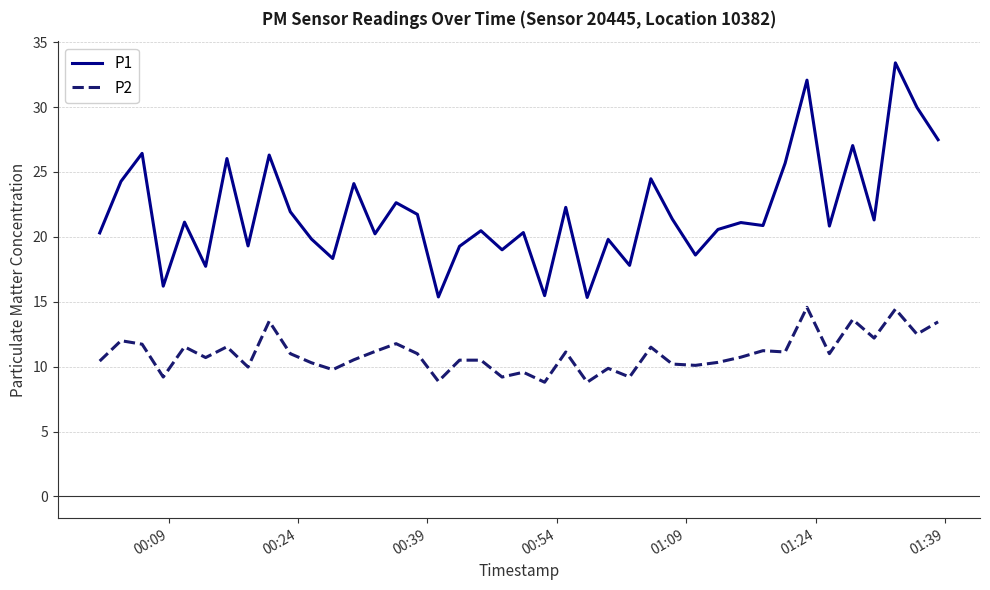

How many lines are shown in the chart?

2